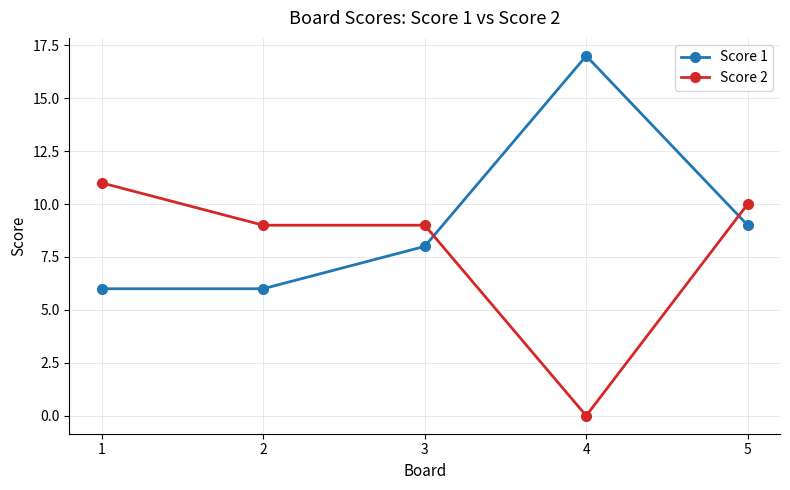

What is the difference between the highest and lowest values at 4?

17